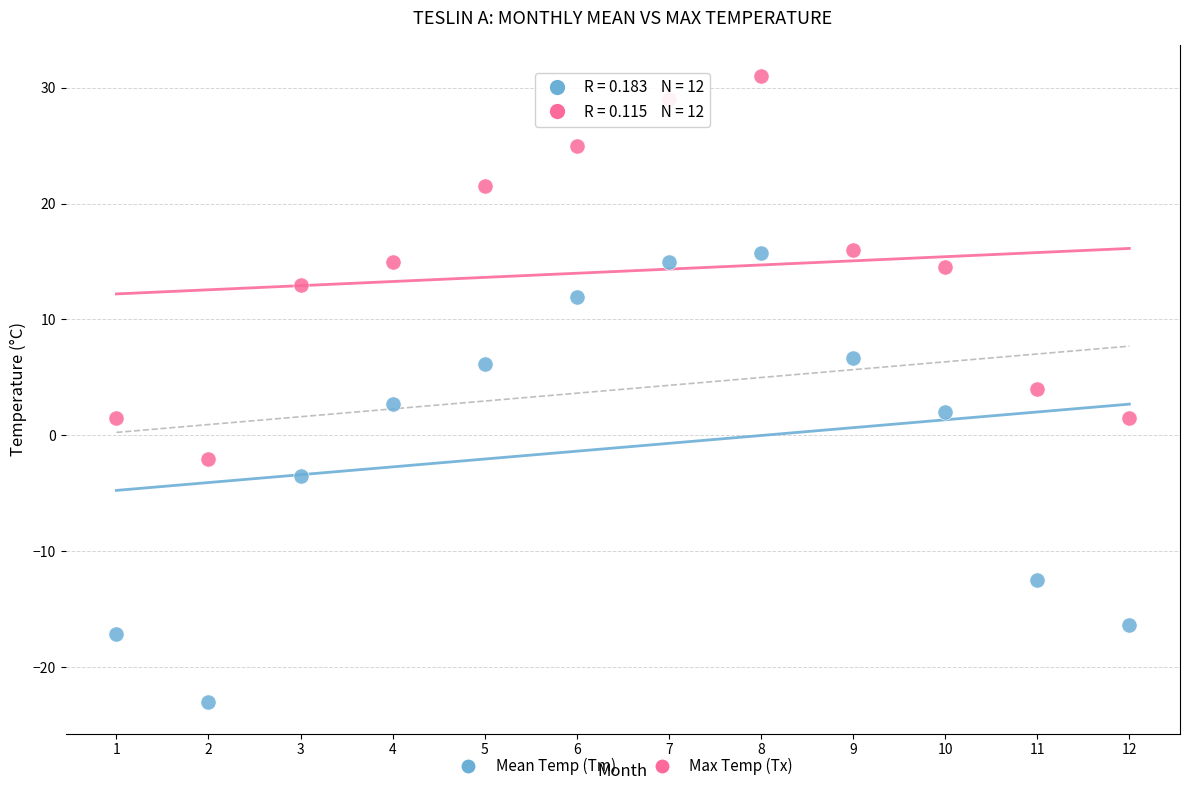

Which series reaches the maximum Y coordinate?

Max Temp (Tx)